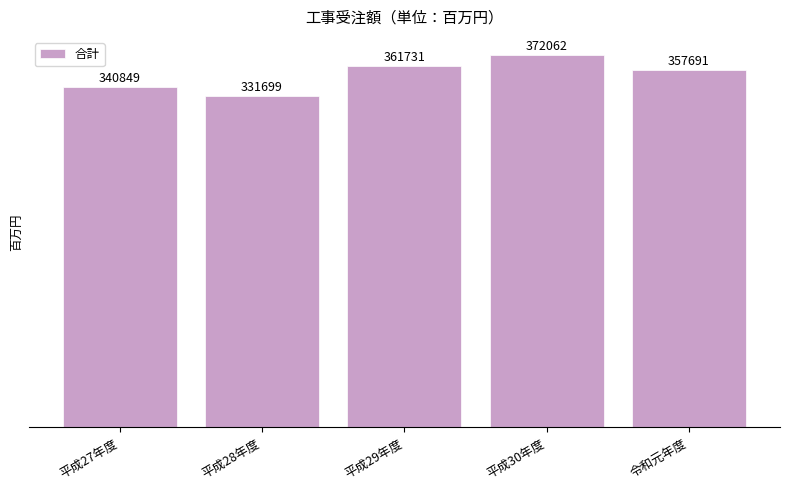

The value at 平成29年度 is 361731.2. True or false?

True